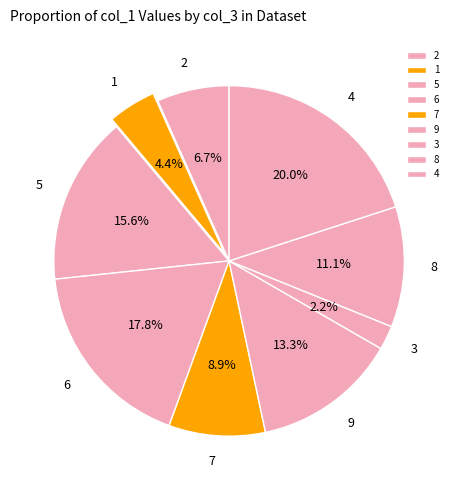

The 6 slice represents 6% of the pie. True or false?

False